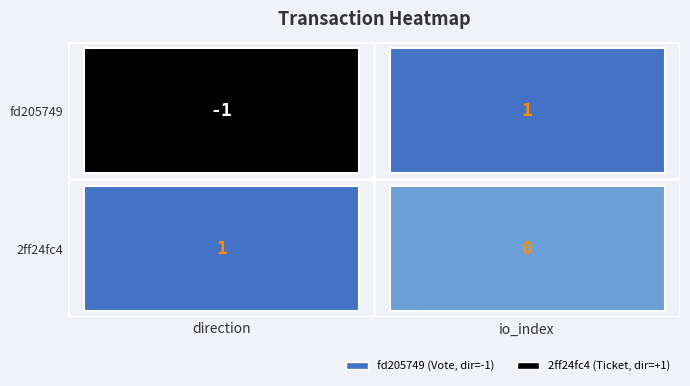

At how many categories does at least one series exceed 0?

2